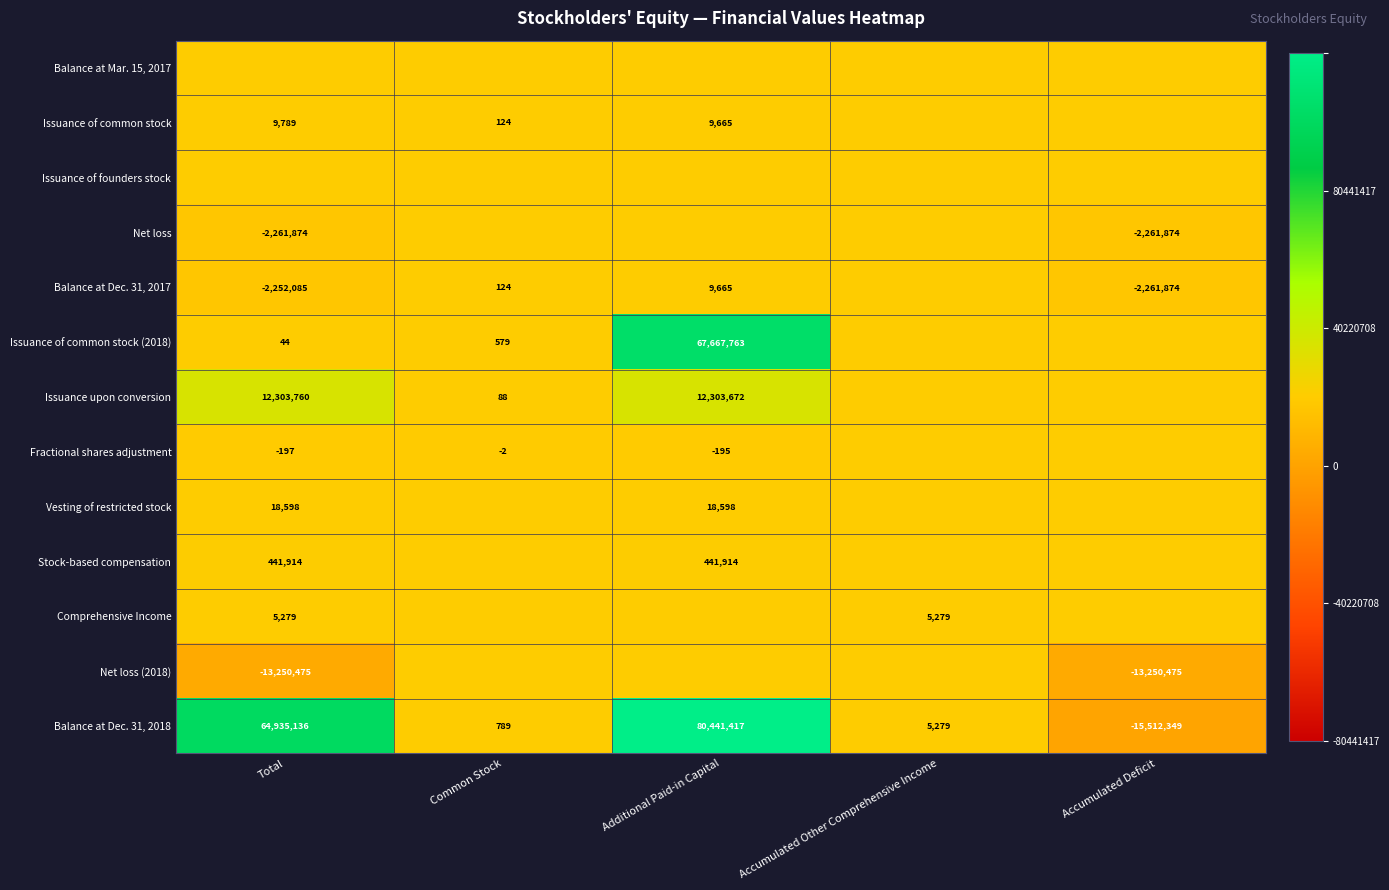

Which category has the lowest value across all series?

Accumulated Deficit